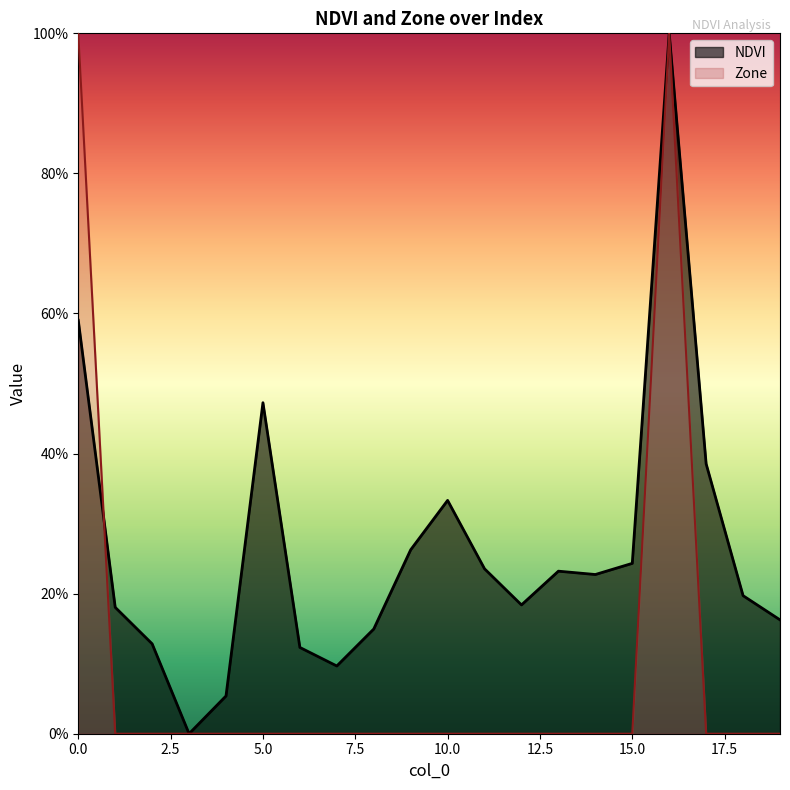

How many values in the Zone series exceed 0?

2